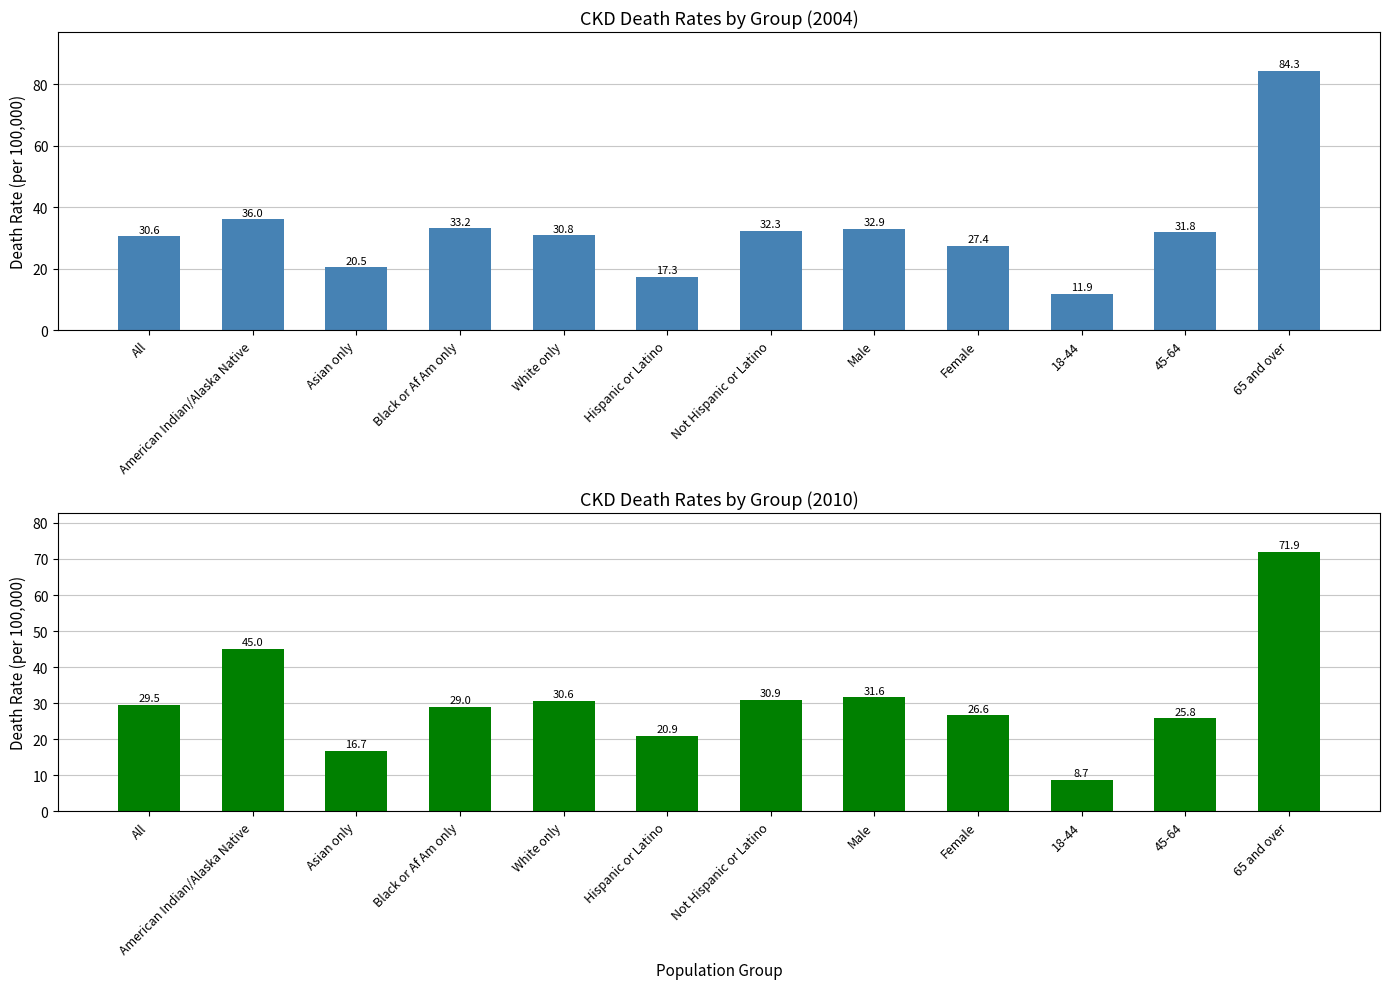

Rank the series by their maximum value, from highest to lowest.

2004 Death Rate, 2010 Death Rate